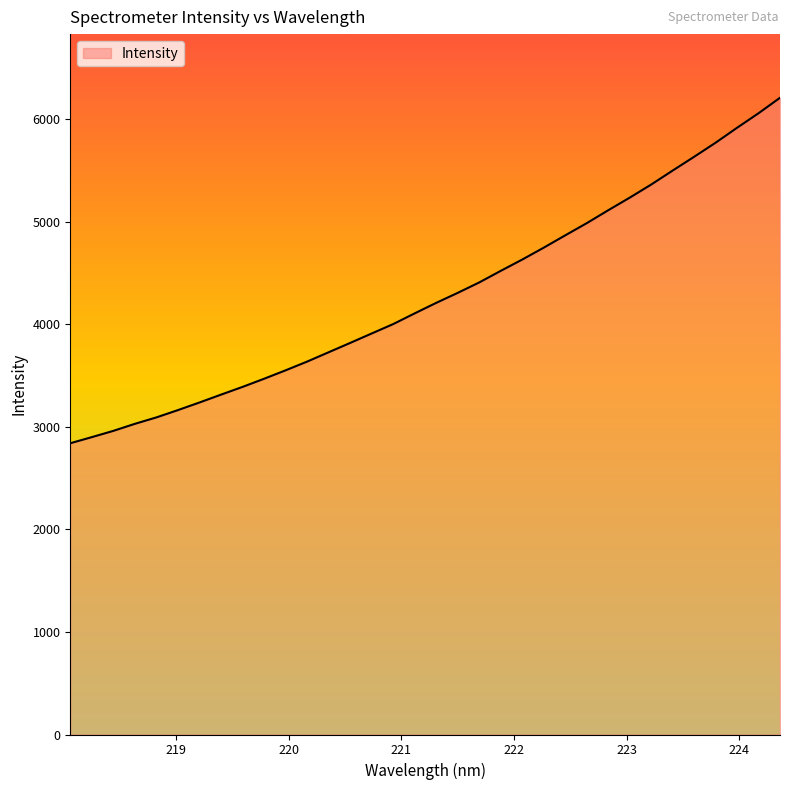

What is the sum of all values?

145595.9